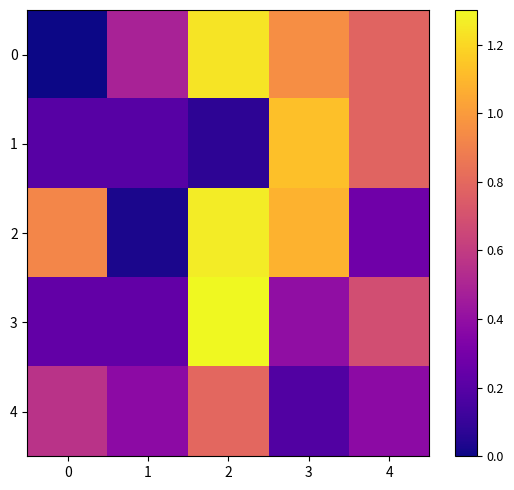

What is the spread (max minus min) of values at 3?

0.9